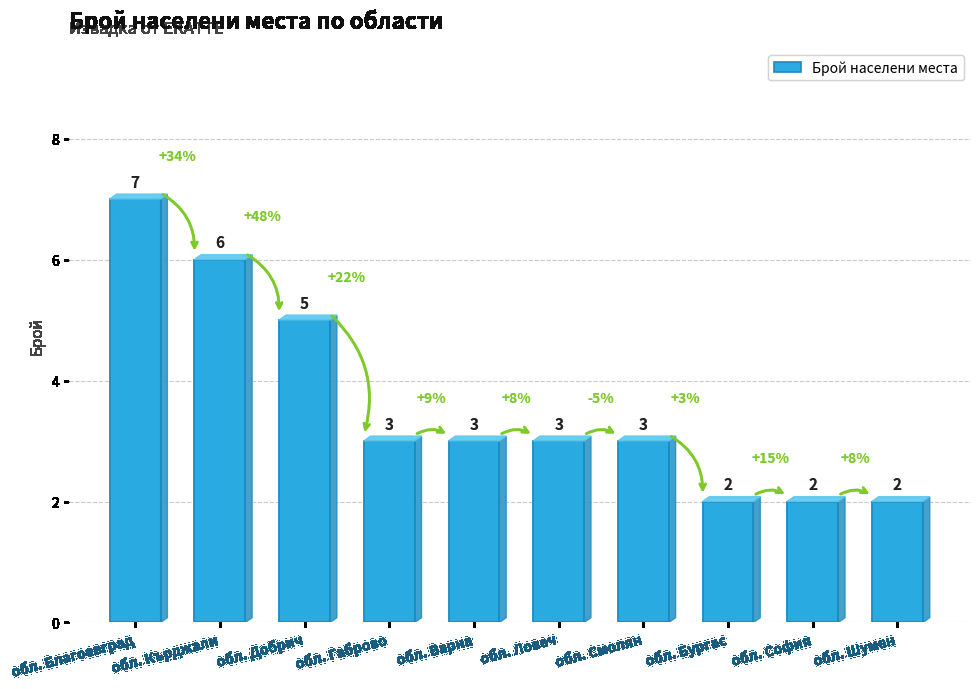

At which label does the data first exceed 3?

обл. Благоевград